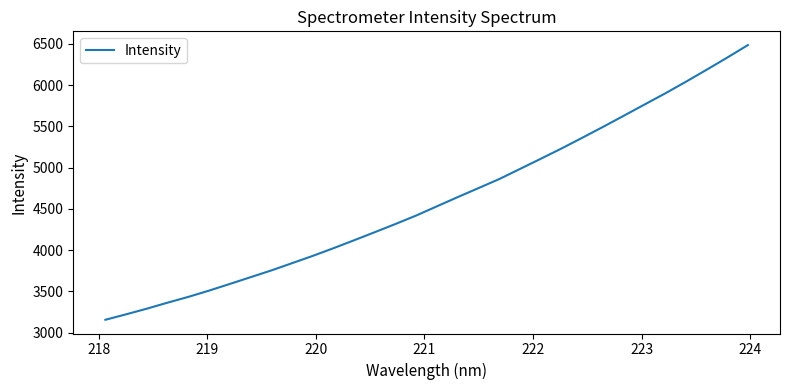

What is the difference between the maximum and minimum values?

3329.7